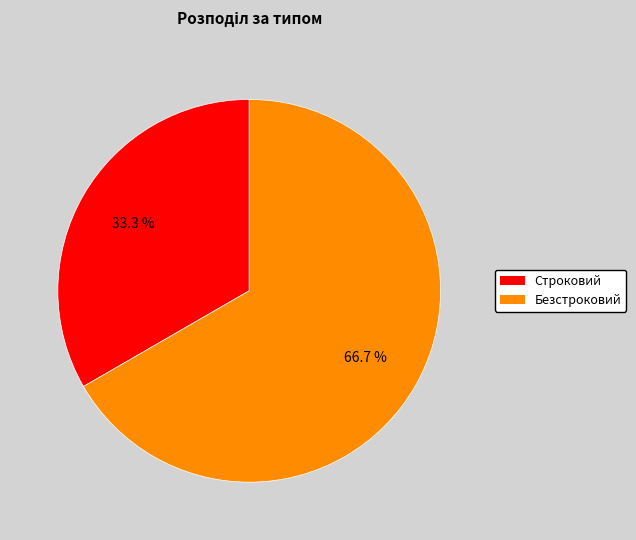

What is the ratio of the value at Строковий to the value at Безстроковий?

0.5